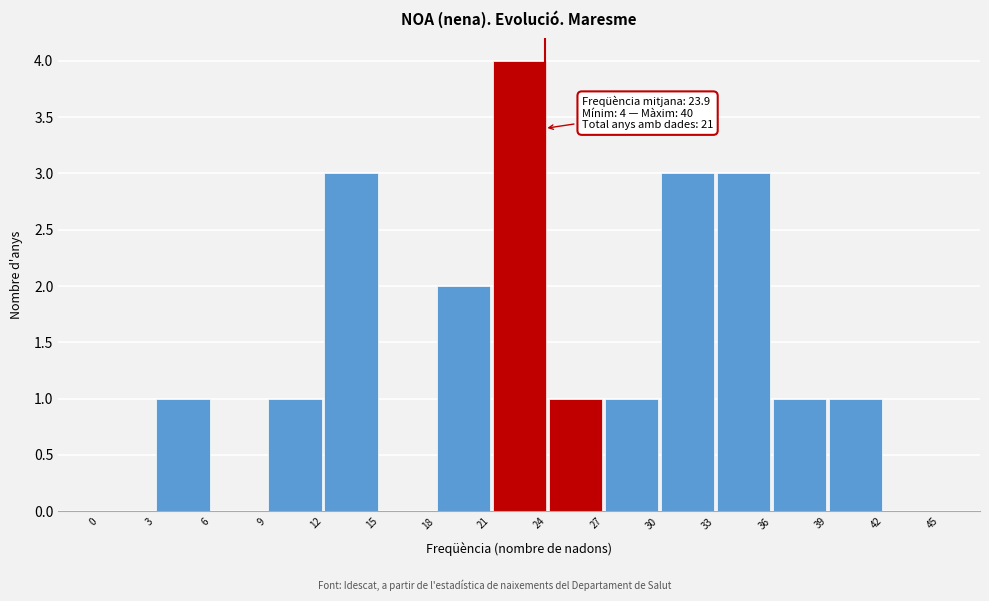

Which range on the x-axis has the tallest bar?

21 to 24